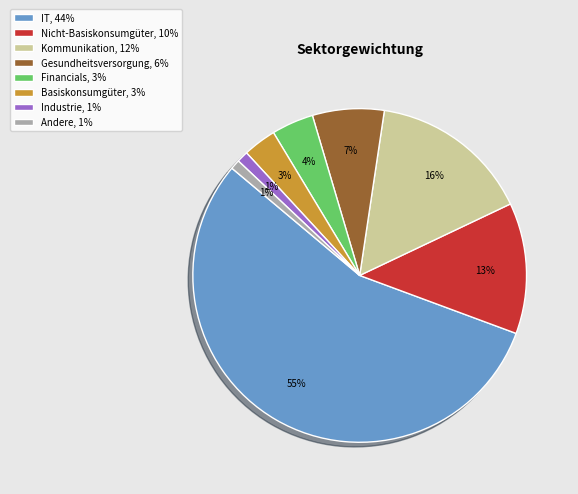

Is it true that Gesundheitsversorgung, 6% is 21% of the pie?

False